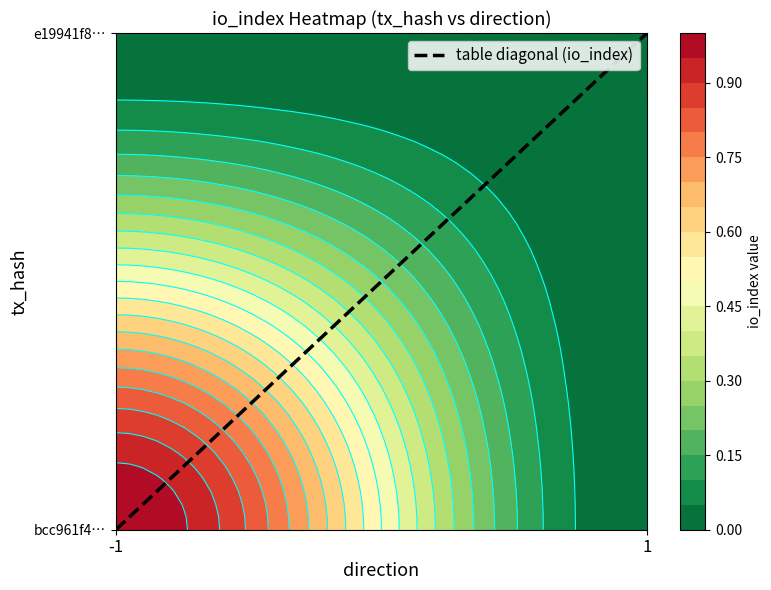

Between 1 and -1, which is larger?

-1